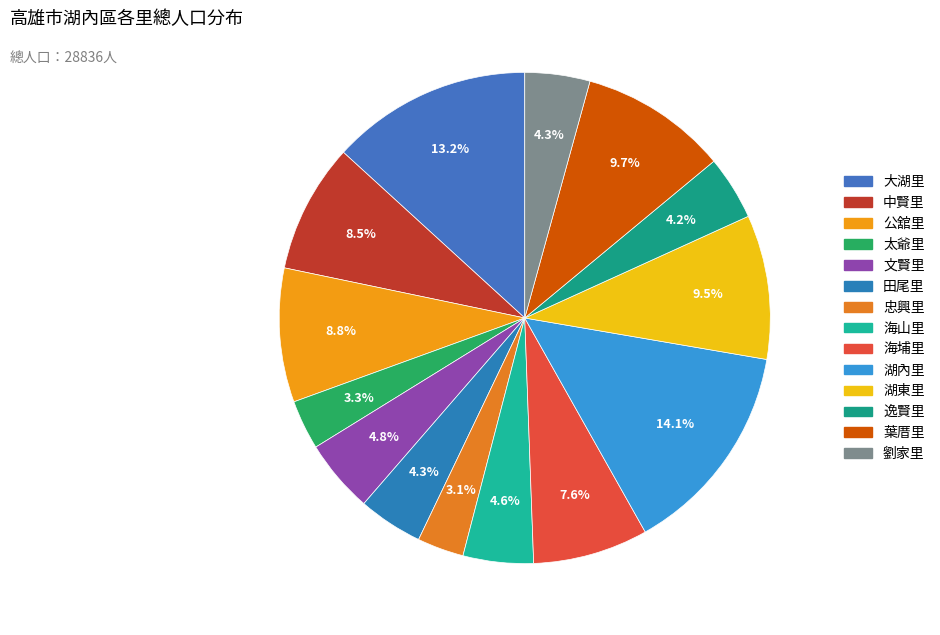

To the nearest percent, what percentage of the pie is 葉厝里?

10%